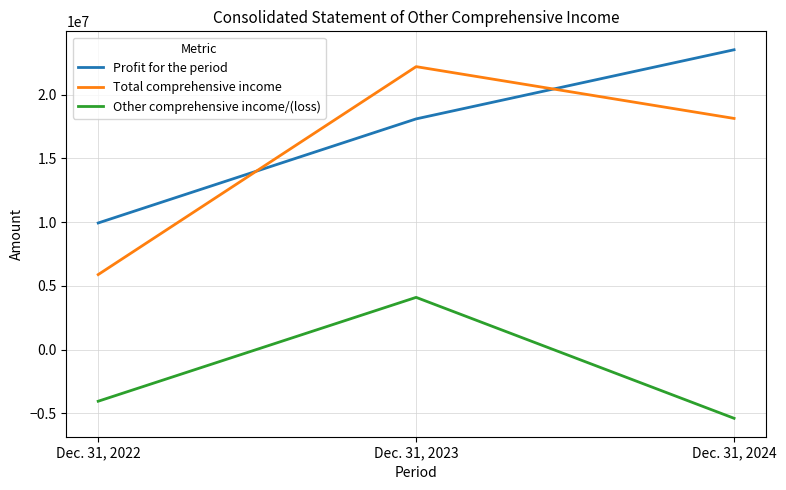

What is the difference between the maximum and minimum values in the Total comprehensive income series?

16306745